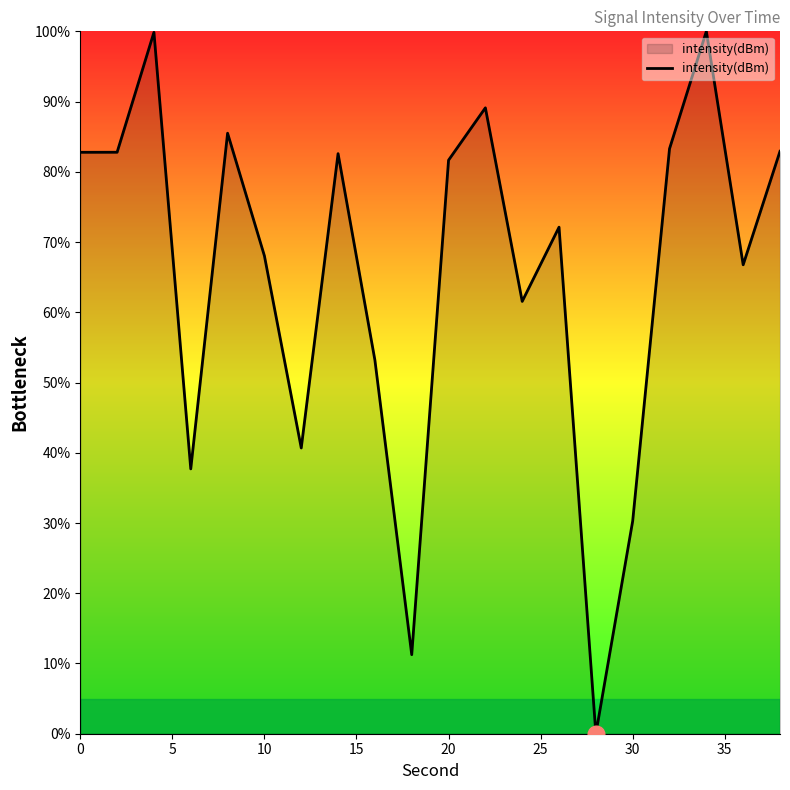

What is the average value?

65.6